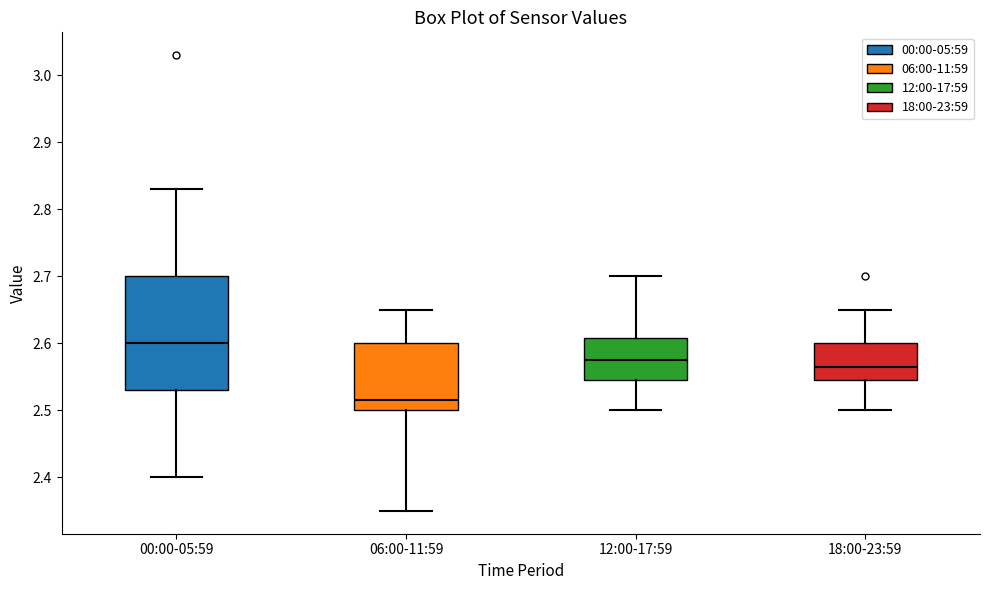

Reading left to right, read every box against the y-axis: the position of its median line, the range the box covers, and the ends of its whiskers. The values are not printed on the chart, so give them approximately, as read against the axis.

00:00-05:59: median 2.60, box 2.53 to 2.70, whiskers 2.40 to 2.83
06:00-11:59: median 2.52, box 2.50 to 2.60, whiskers 2.35 to 2.65
12:00-17:59: median 2.58, box 2.55 to 2.61, whiskers 2.50 to 2.70
18:00-23:59: median 2.57, box 2.55 to 2.60, whiskers 2.50 to 2.65